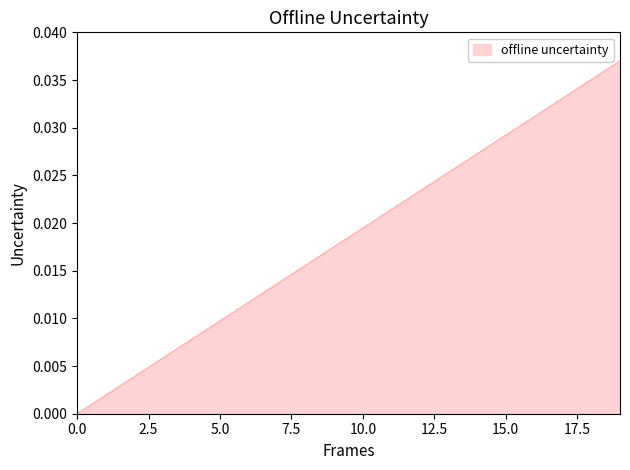

Is this an area chart (filled region under the line)?

Yes